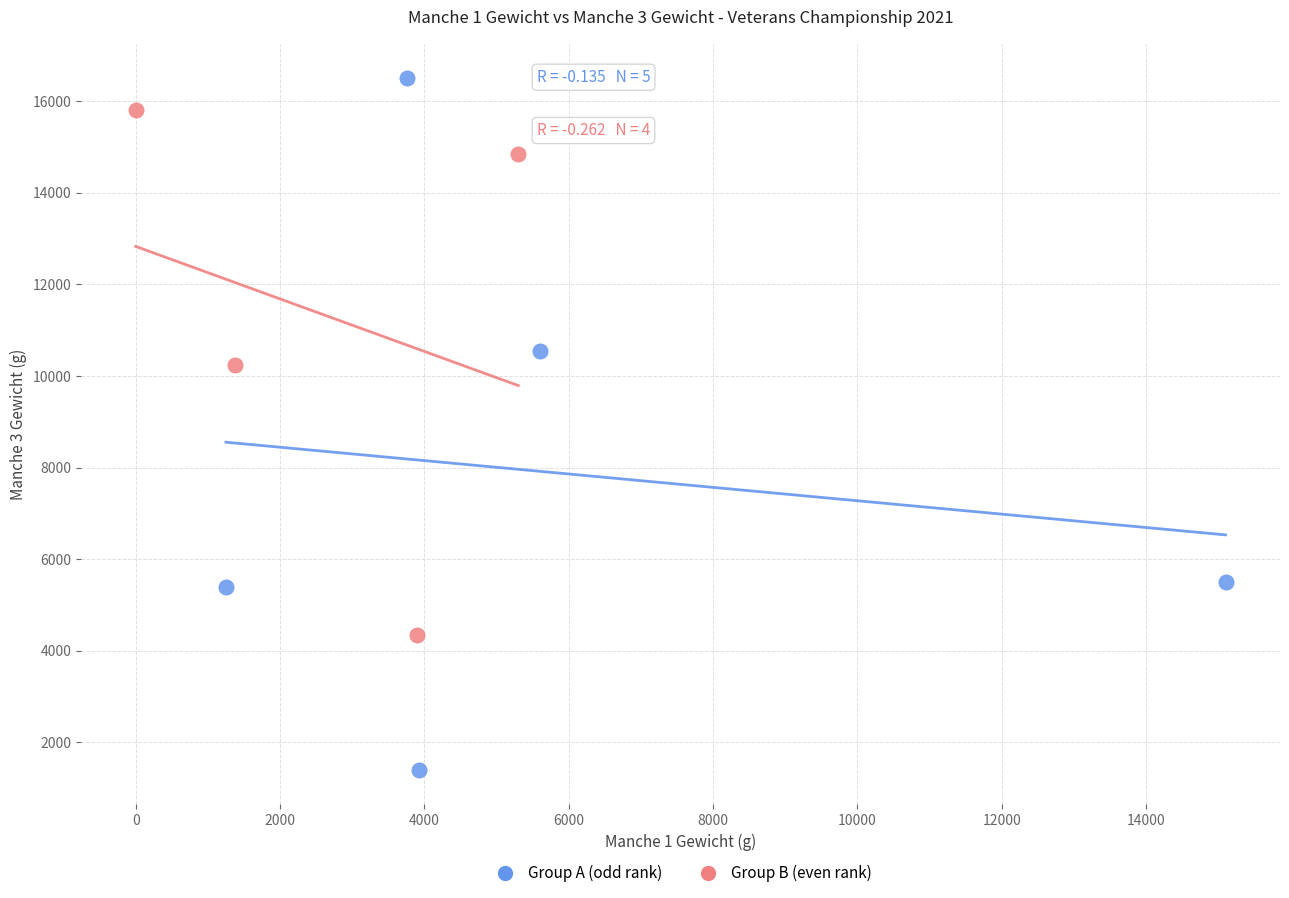

Which series has the largest Y range (max minus min)?

Group A (odd rank)